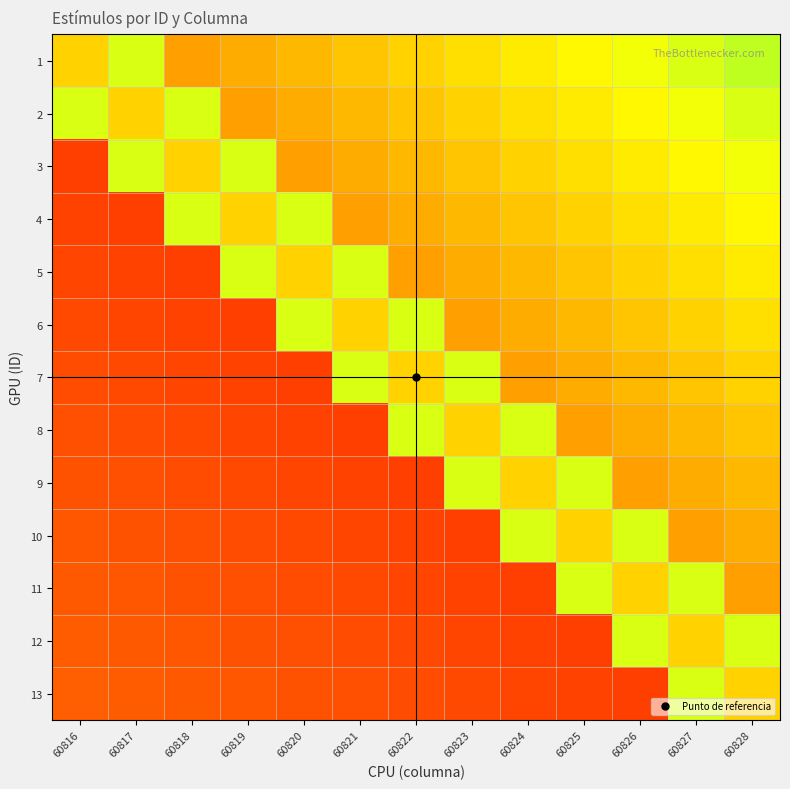

Reading left to right, extract all data points from this chart.

1: 60816=0.6	60817=0.7	60818=0.4	60819=0.4	60820=0.5	60821=0.5	60822=0.6	60823=0.6	60824=0.6	60825=0.7	60826=0.7	60827=0.7	60828=0.8
2: 60816=0.7	60817=0.6	60818=0.7	60819=0.4	60820=0.4	60821=0.5	60822=0.5	60823=0.6	60824=0.6	60825=0.6	60826=0.7	60827=0.7	60828=0.7
3: 60816=0.2	60817=0.7	60818=0.6	60819=0.7	60820=0.4	60821=0.4	60822=0.5	60823=0.5	60824=0.6	60825=0.6	60826=0.6	60827=0.7	60828=0.7
4: 60816=0.2	60817=0.2	60818=0.7	60819=0.6	60820=0.7	60821=0.4	60822=0.4	60823=0.5	60824=0.5	60825=0.6	60826=0.6	60827=0.6	60828=0.7
5: 60816=0.2	60817=0.2	60818=0.2	60819=0.7	60820=0.6	60821=0.7	60822=0.4	60823=0.5	60824=0.5	60825=0.5	60826=0.6	60827=0.6	60828=0.6
6: 60816=0.2	60817=0.2	60818=0.2	60819=0.2	60820=0.7	60821=0.6	60822=0.7	60823=0.4	60824=0.4	60825=0.5	60826=0.5	60827=0.5	60828=0.6
7: 60816=0.2	60817=0.2	60818=0.2	60819=0.2	60820=0.2	60821=0.7	60822=0.6	60823=0.7	60824=0.4	60825=0.4	60826=0.5	60827=0.5	60828=0.6
8: 60816=0.2	60817=0.2	60818=0.2	60819=0.2	60820=0.2	60821=0.2	60822=0.7	60823=0.6	60824=0.7	60825=0.4	60826=0.4	60827=0.5	60828=0.5
9: 60816=0.2	60817=0.2	60818=0.2	60819=0.2	60820=0.2	60821=0.2	60822=0.2	60823=0.7	60824=0.6	60825=0.7	60826=0.4	60827=0.4	60828=0.5
10: 60816=0.2	60817=0.2	60818=0.2	60819=0.2	60820=0.2	60821=0.2	60822=0.2	60823=0.2	60824=0.7	60825=0.6	60826=0.7	60827=0.4	60828=0.4
11: 60816=0.2	60817=0.2	60818=0.2	60819=0.2	60820=0.2	60821=0.2	60822=0.2	60823=0.2	60824=0.2	60825=0.7	60826=0.6	60827=0.7	60828=0.4
12: 60816=0.2	60817=0.2	60818=0.2	60819=0.2	60820=0.2	60821=0.2	60822=0.2	60823=0.2	60824=0.2	60825=0.2	60826=0.7	60827=0.6	60828=0.7
13: 60816=0.2	60817=0.2	60818=0.2	60819=0.2	60820=0.2	60821=0.2	60822=0.2	60823=0.2	60824=0.2	60825=0.2	60826=0.2	60827=0.7	60828=0.6